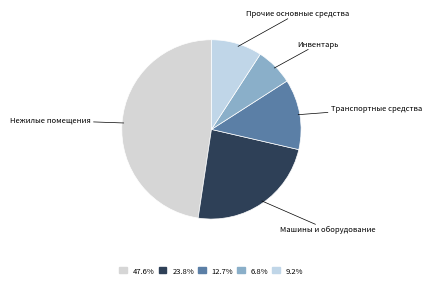

Do Машины и оборудование and Инвентарь together represent more than half of the pie?

No